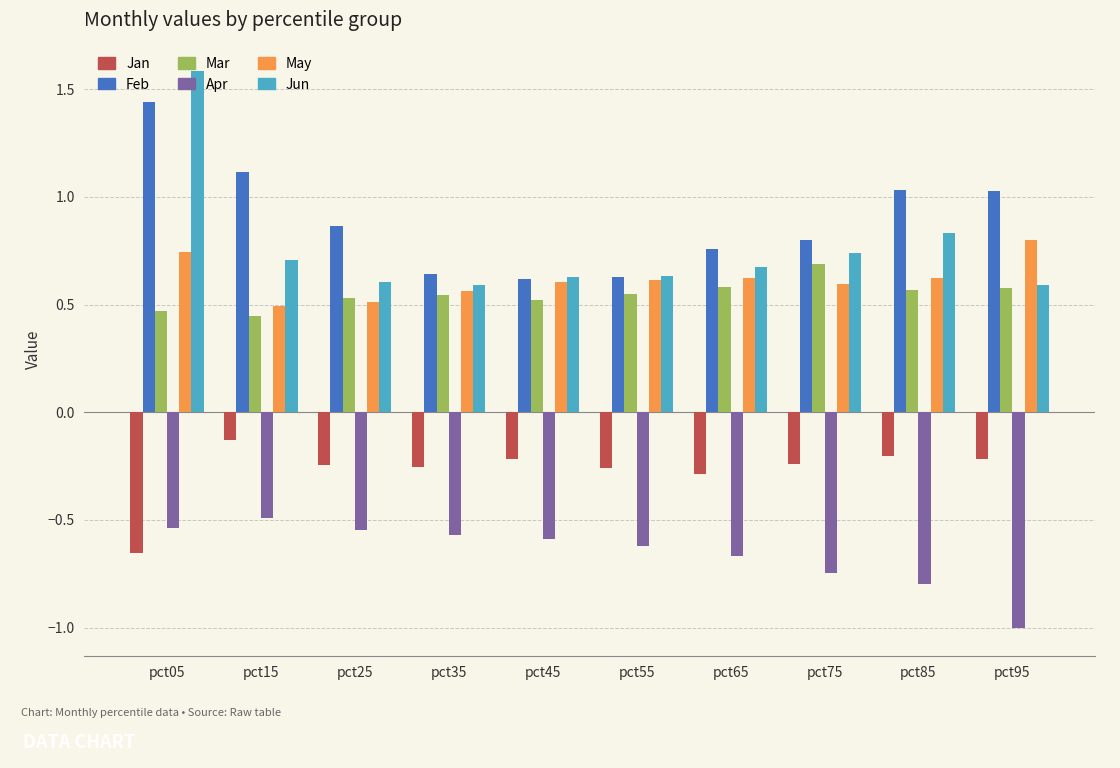

What are all the series names shown in the legend?

Jan, Feb, Mar, Apr, May, Jun